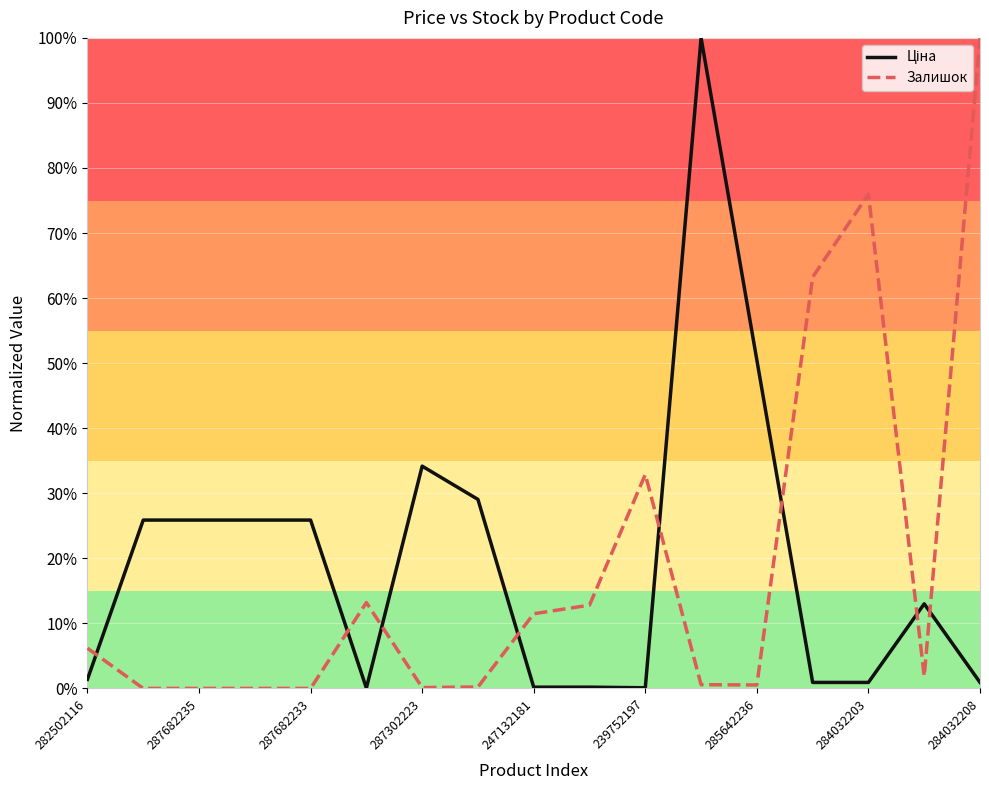

True or false: Залишок has more than 2 points higher than both neighbors.

True